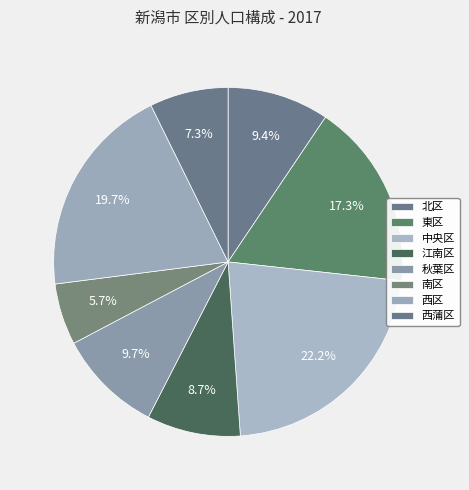

To the nearest percent, what portion does 秋葉区 represent?

10%